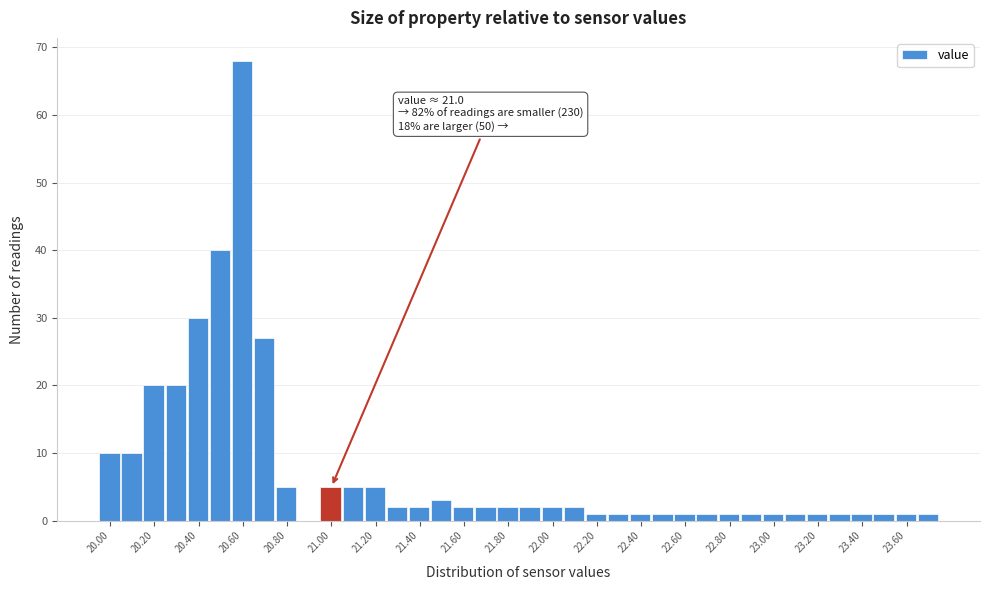

Which range on the x-axis has the tallest bar?

20.55 to 20.65